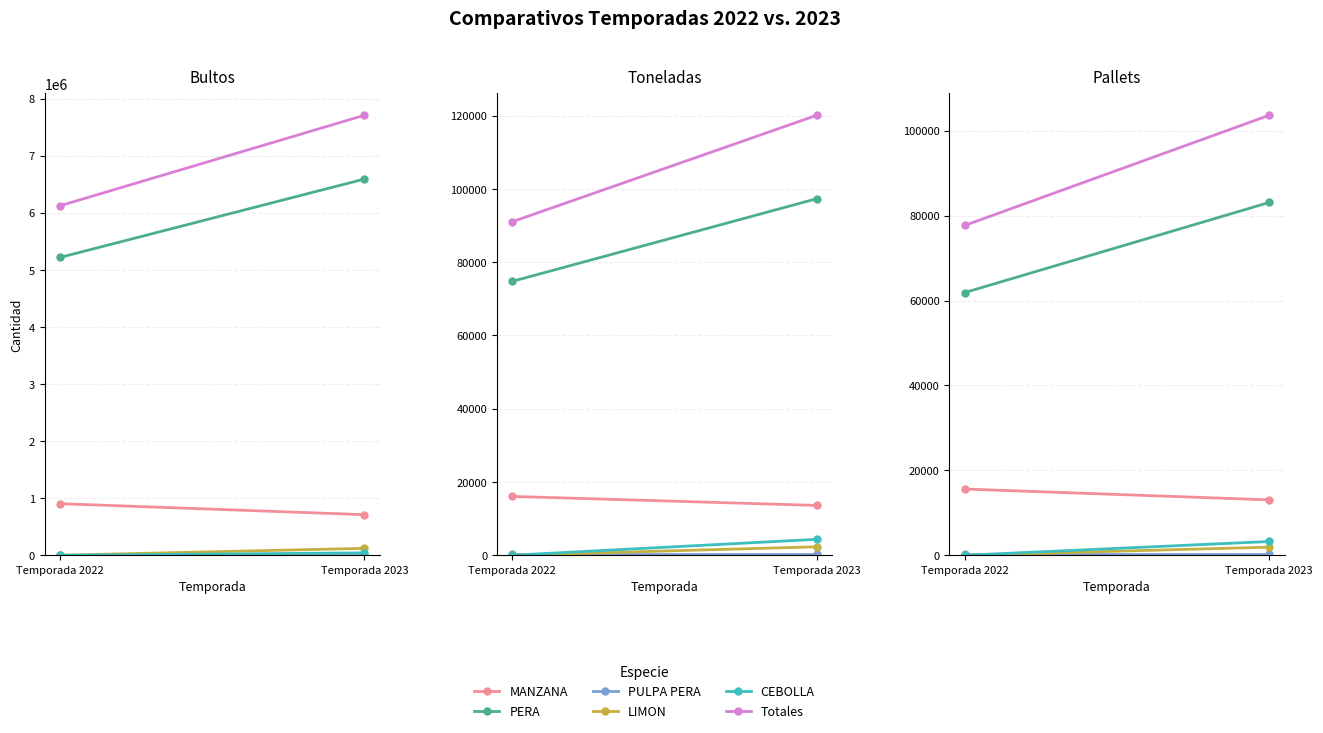

Which series has the largest total across all categories?

Totales